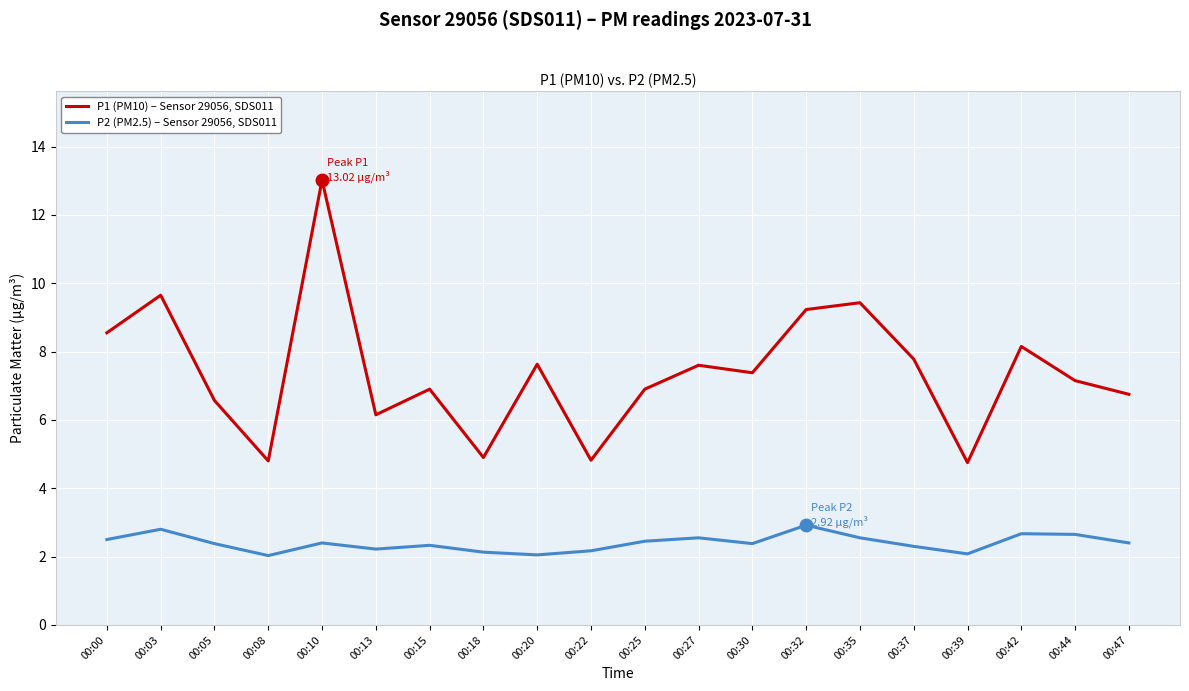

What is the total value across all series at 00:13?

8.4